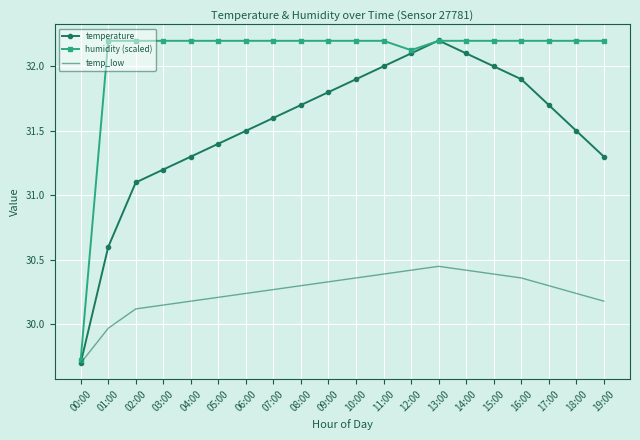

Which category has the highest value in the temperature series?

13:00